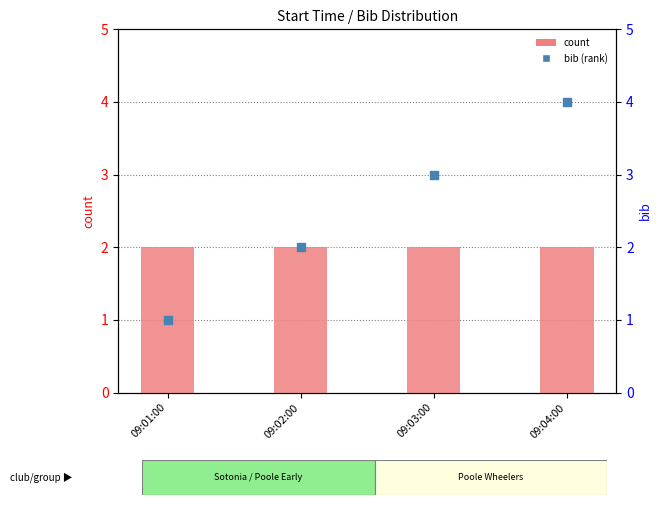

Which series reaches the minimum Y coordinate?

bib (rank)